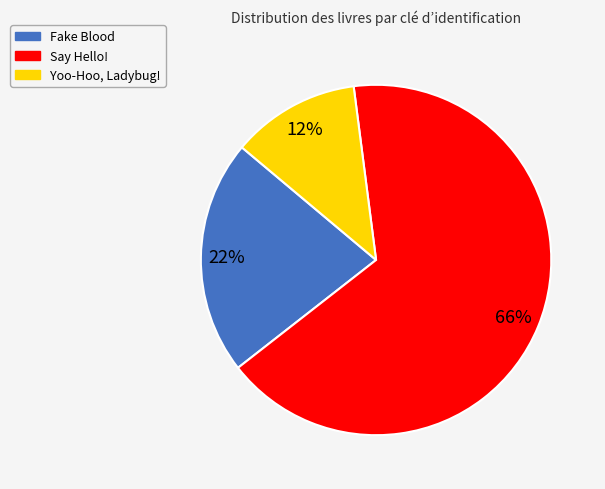

What is the majority slice?

Say Hello!